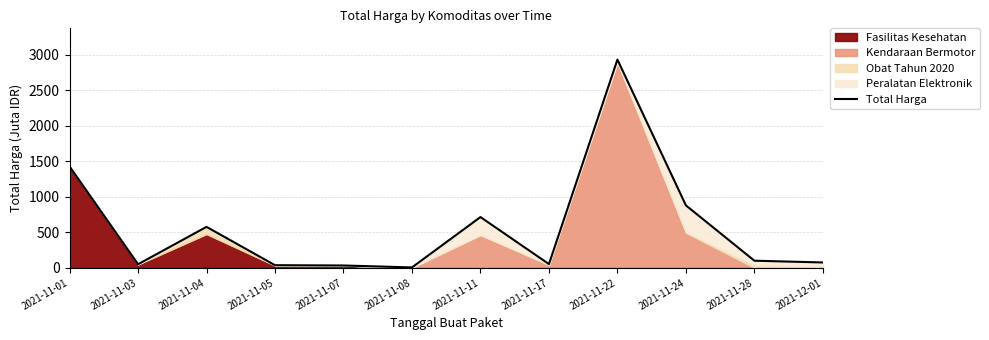

What is the value of the 3rd point from the left?

576.4